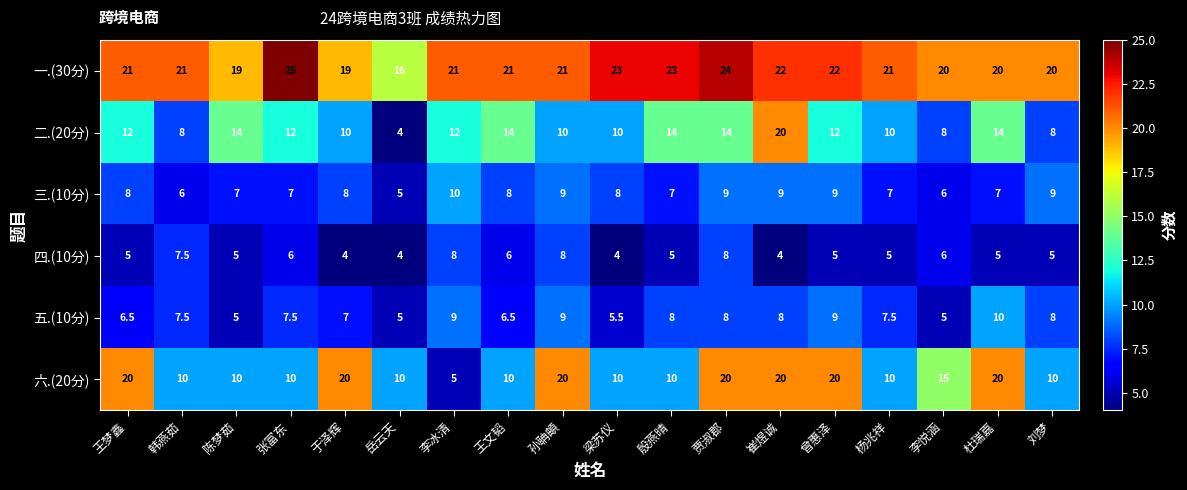

What is the average value of the 三.(10分) series?

7.7